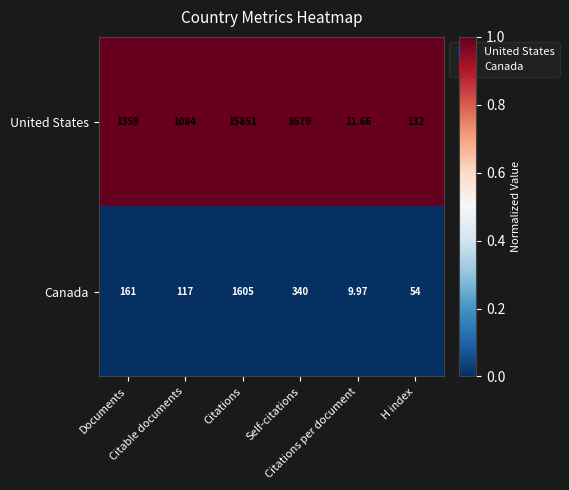

Which series has the largest total across all categories?

United States